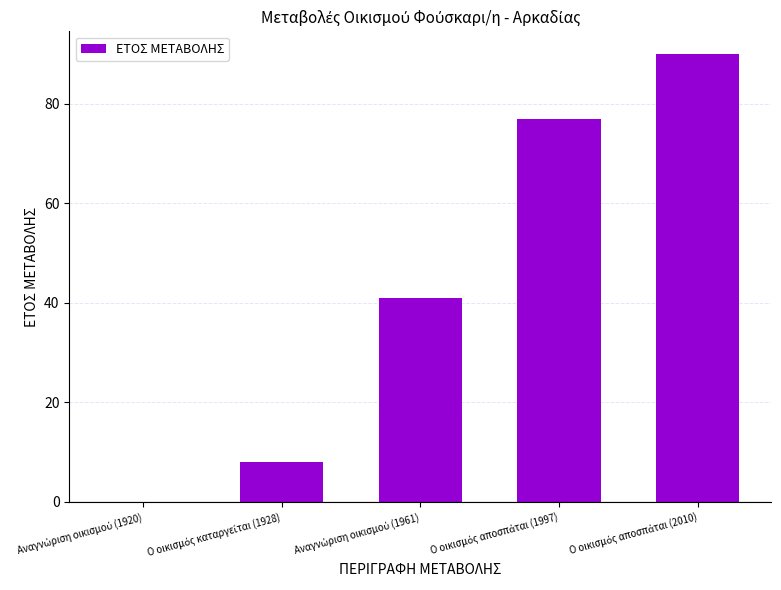

What is the sum of all values?

216